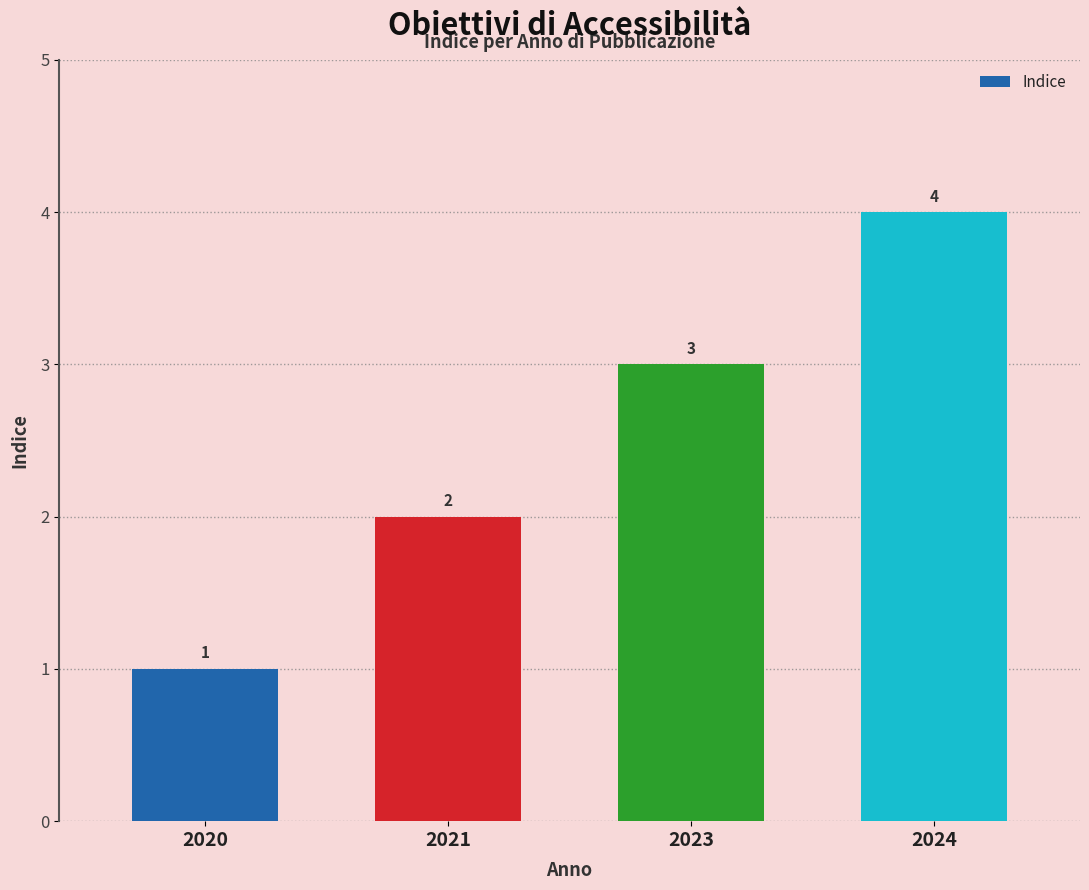

List the labels in order of value, smallest first.

2020, 2021, 2023, 2024